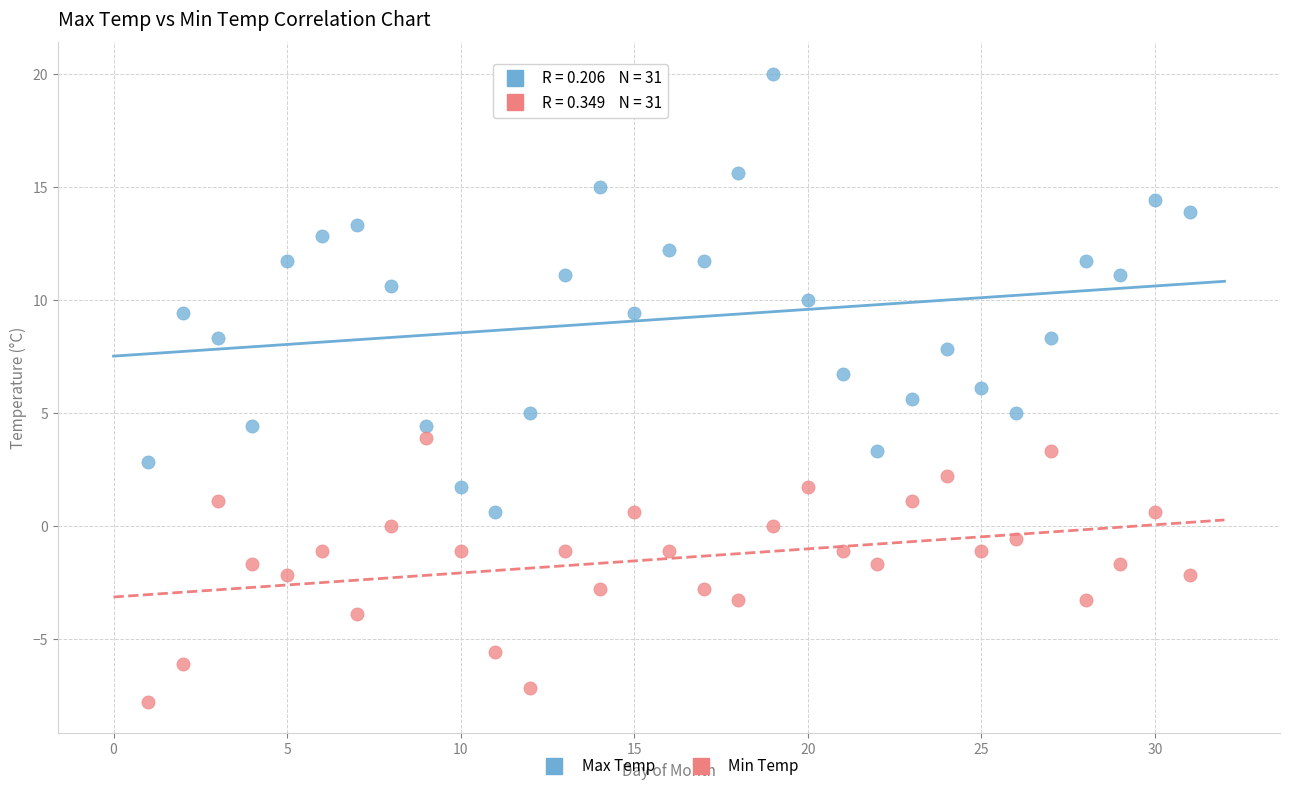

What is the X range (max minus min) for the scatter plot?

30.0